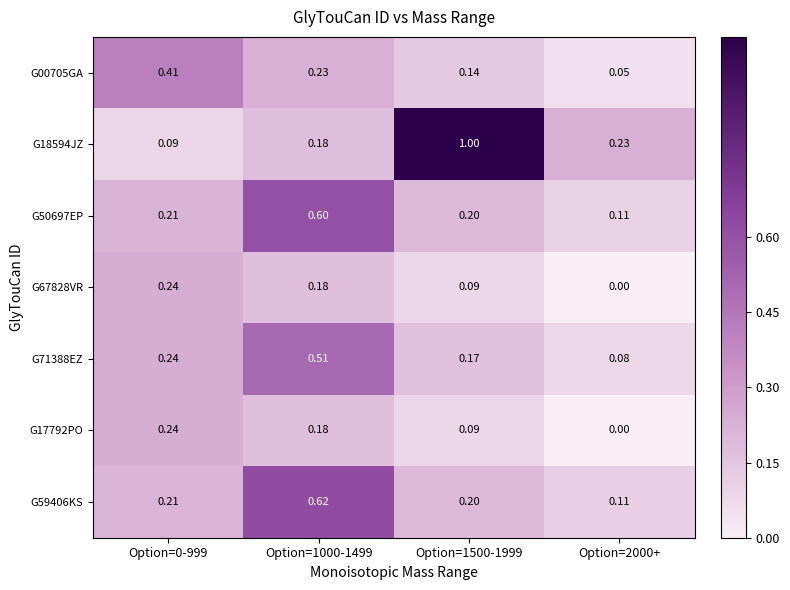

How many values in the G67828VR series exceed 0?

3